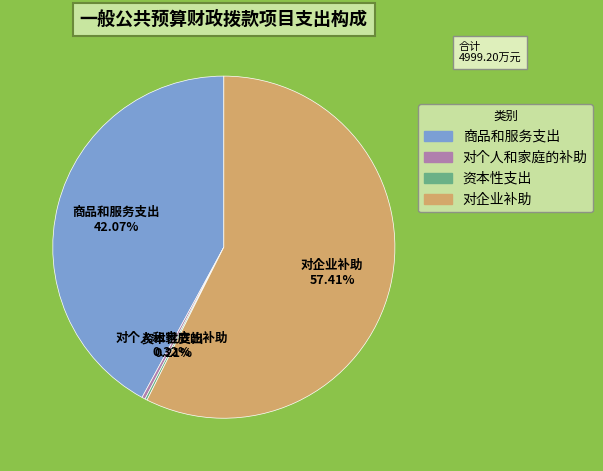

Combined, do 对企业补助 and 对个人和家庭的补助 account for over 50%?

Yes